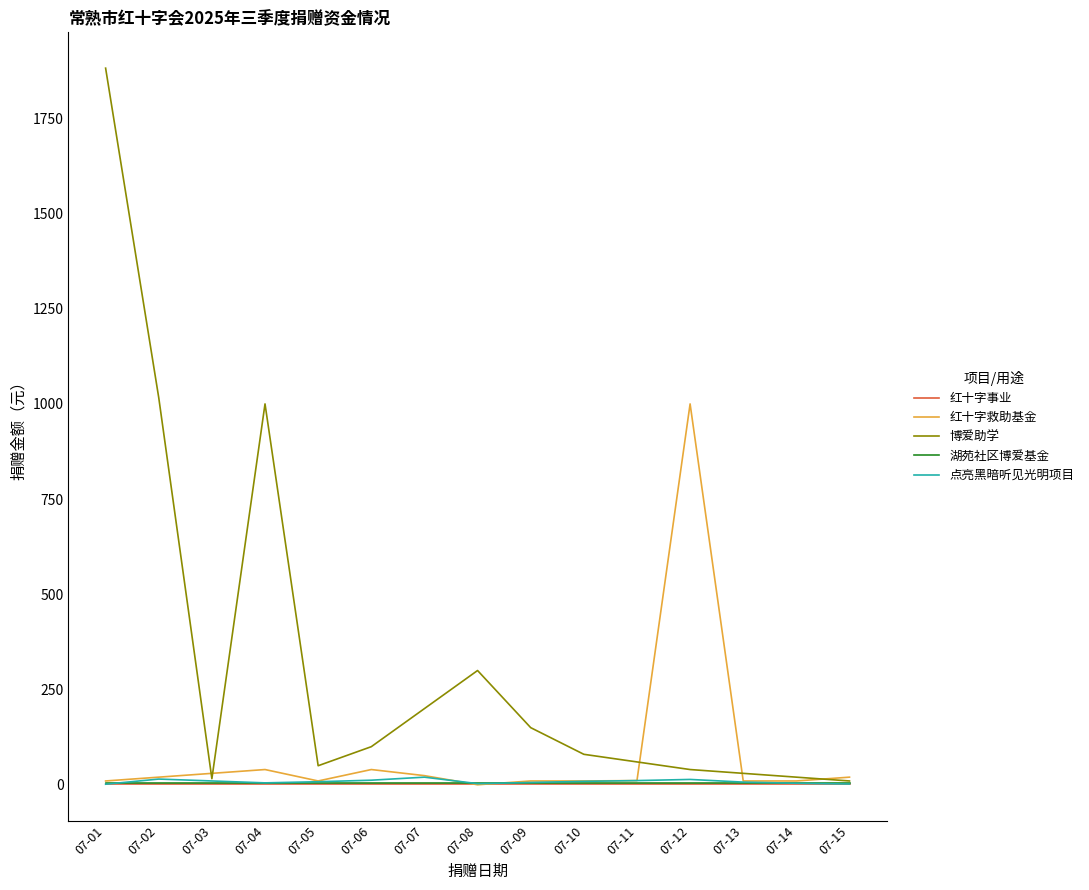

Count the number of data series in this chart.

5